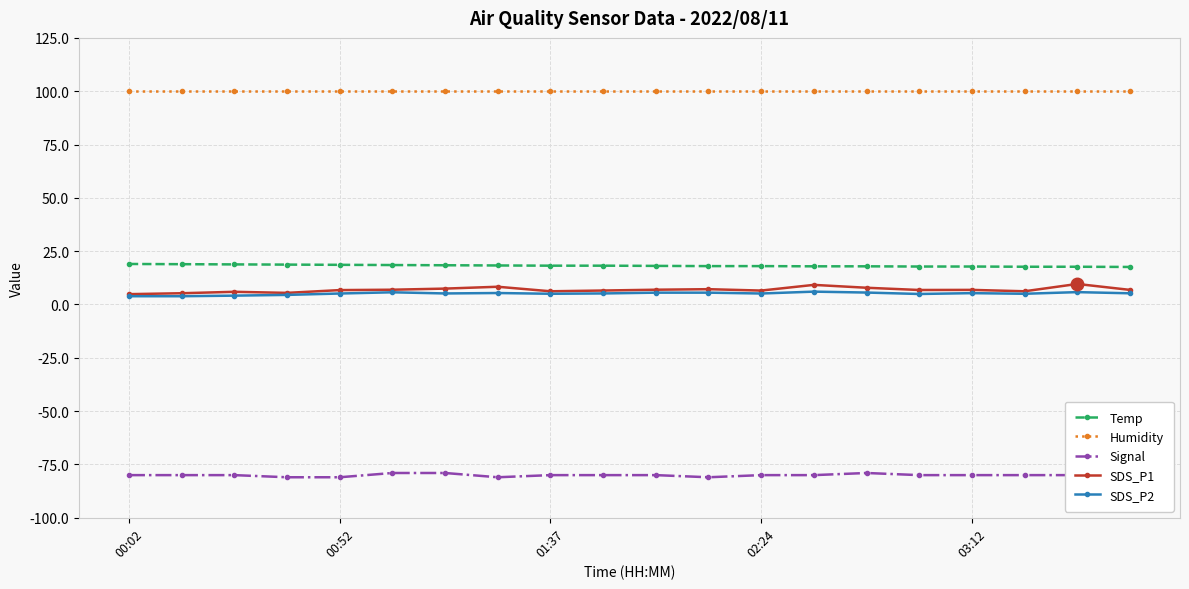

True or false: SDS_P1 and Temp intersect in this chart.

False